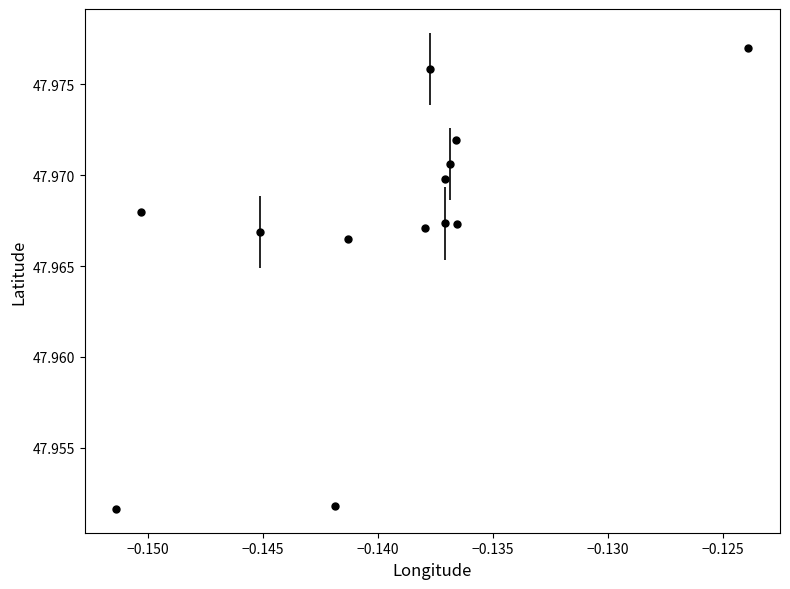

How many points are higher than both their immediate neighbors (excluding endpoints)?

3